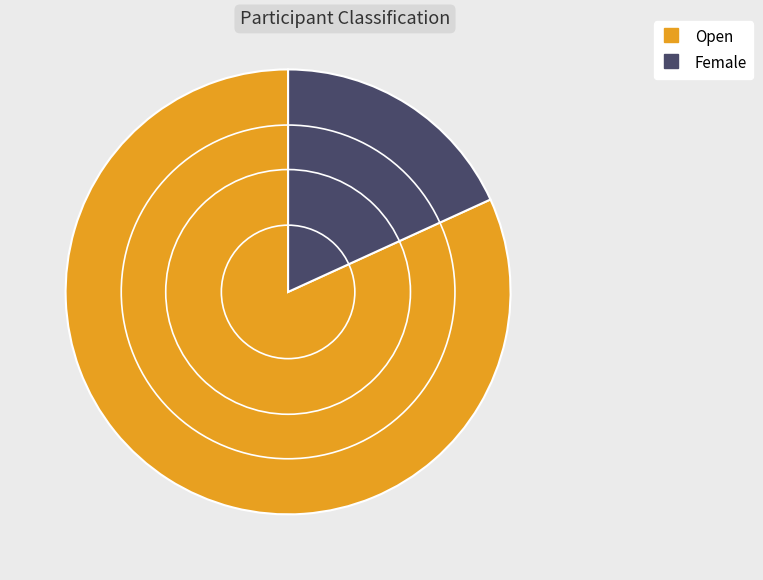

Is there any slice that represents more than half of the pie?

Yes